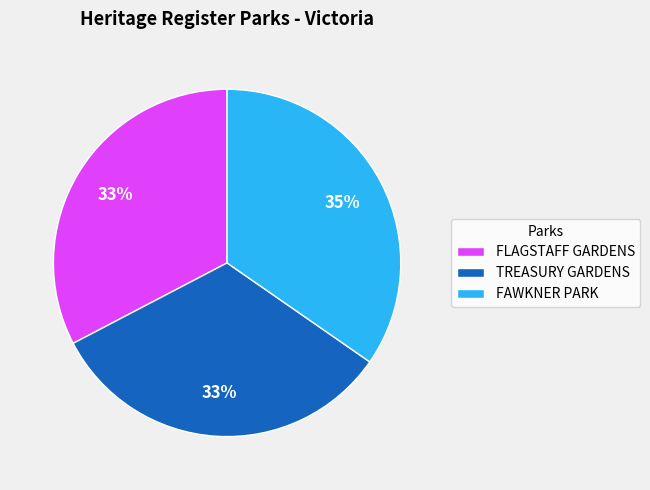

To the nearest percent, what portion does TREASURY GARDENS represent?

33%